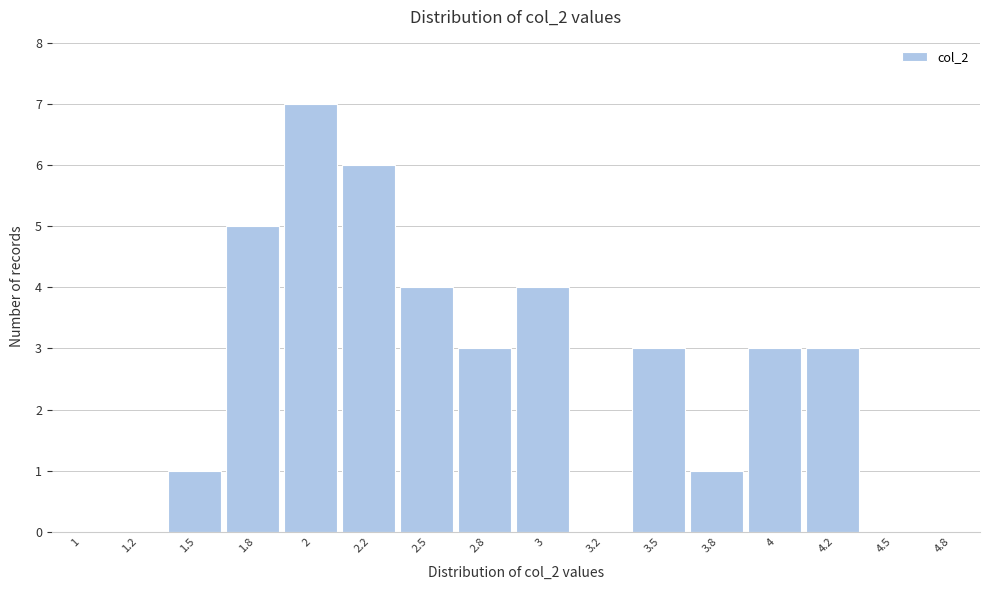

Reading left to right, transcribe all the data shown in this chart.

1=0	1.2=0	1.5=1	1.8=5	2=7	2.2=6	2.5=4	2.8=3	3=4	3.2=0	3.5=3	3.8=1	4=3	4.2=3	4.5=0	4.8=0